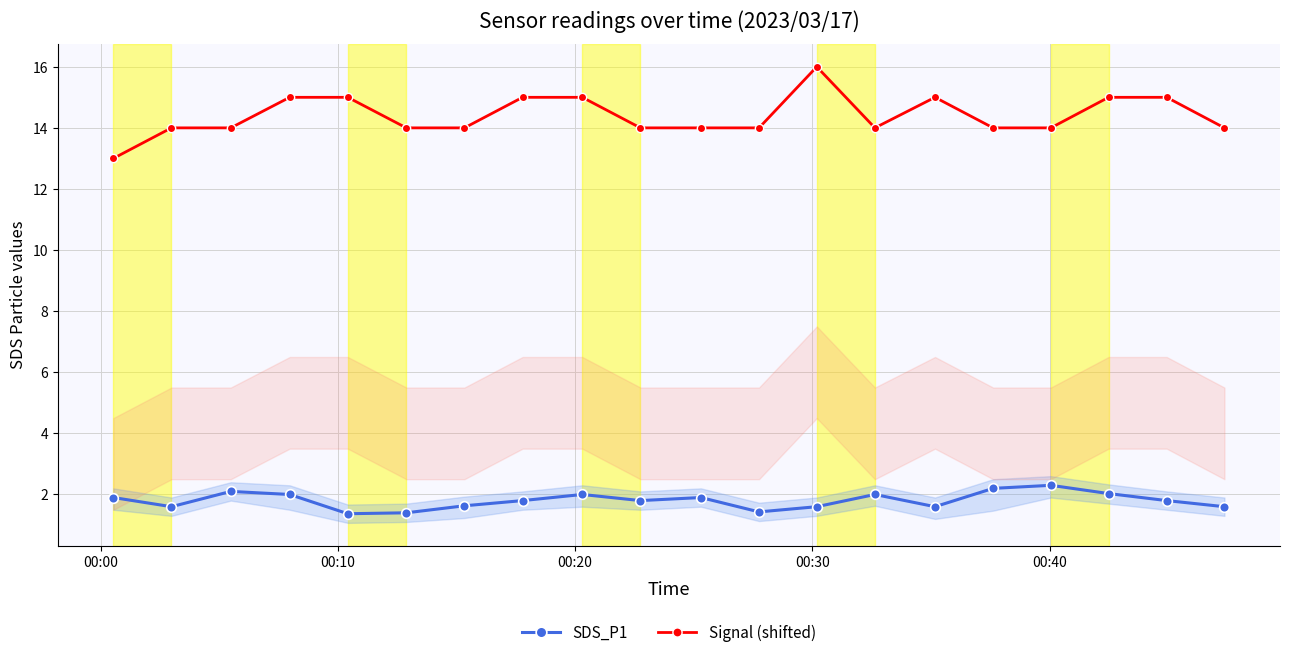

What is the value of the Signal (shifted) point at the 19th from the left?

15.0